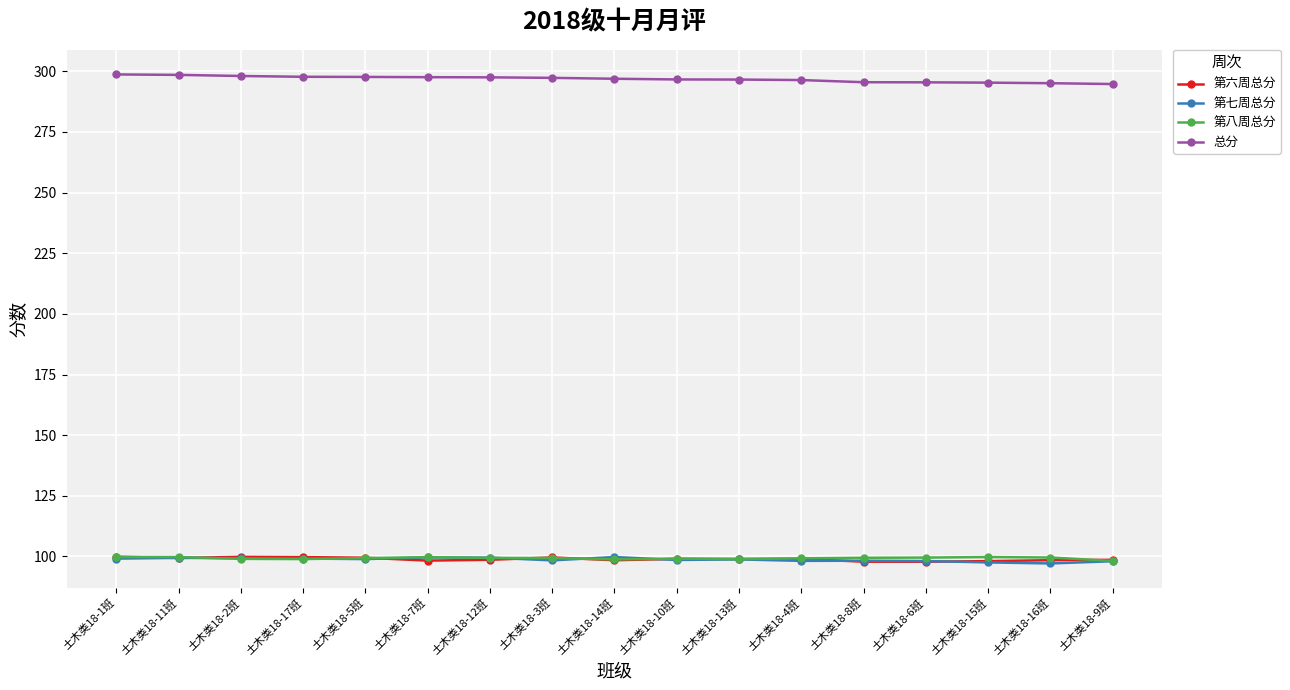

What is the spread (max minus min) of values at 土木类18-1班?

199.6